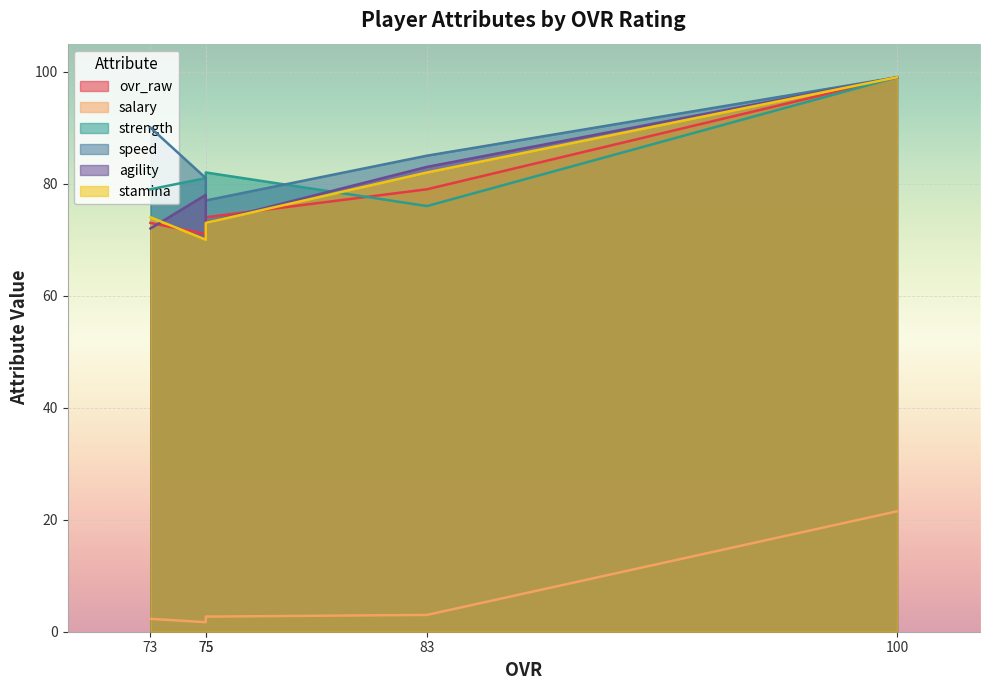

What is the maximum value for speed?

99.0